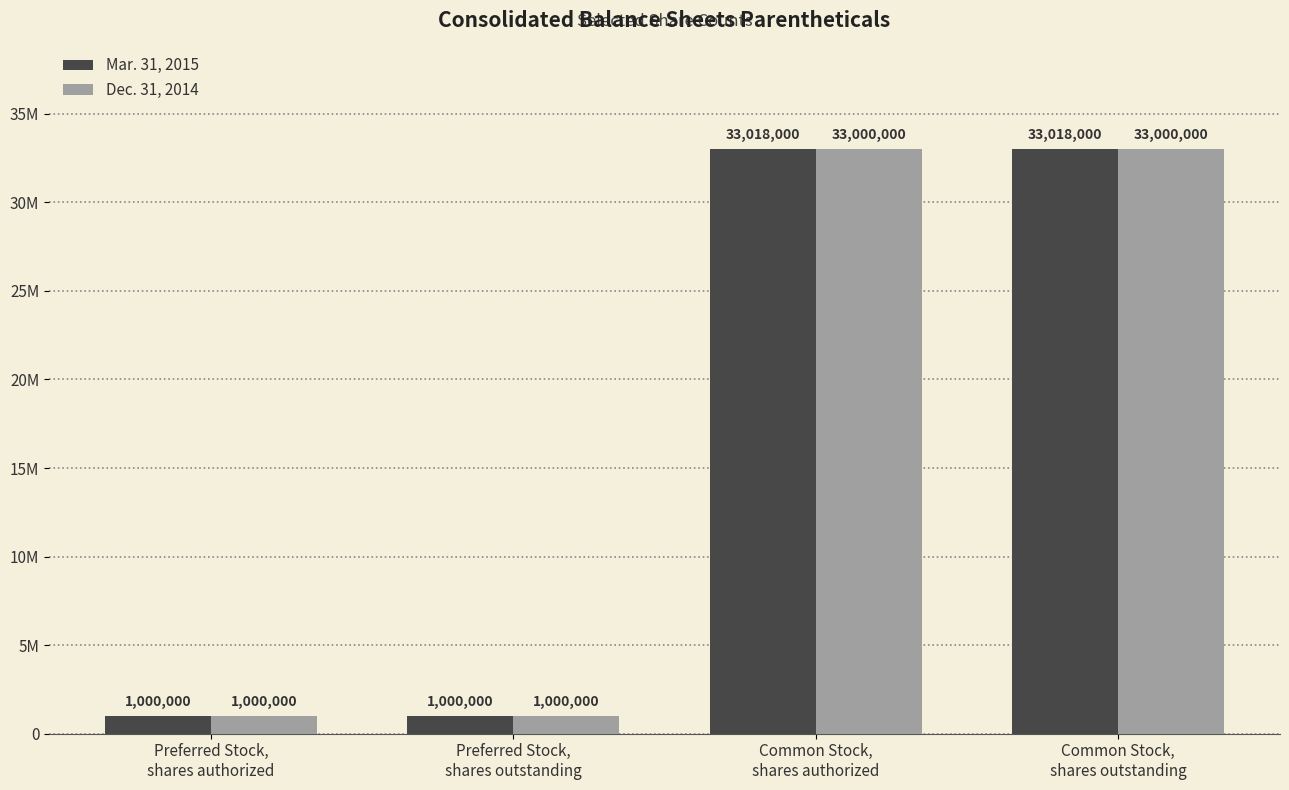

Between Preferred Stock,
shares authorized and Common Stock,
shares authorized, which series saw the biggest shift?

Mar. 31, 2015